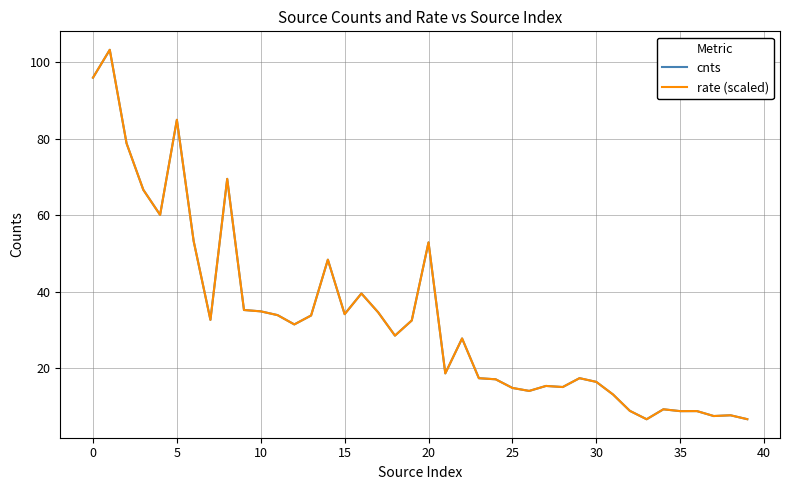

What is the minimum value for cnts?

6.6